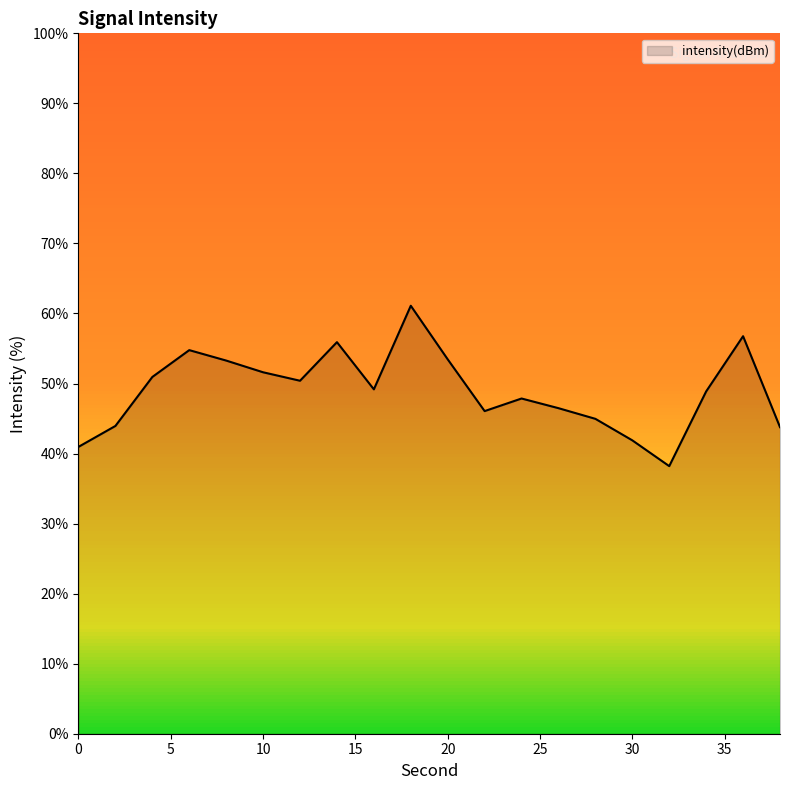

What is the difference between the maximum and minimum values?

22.9